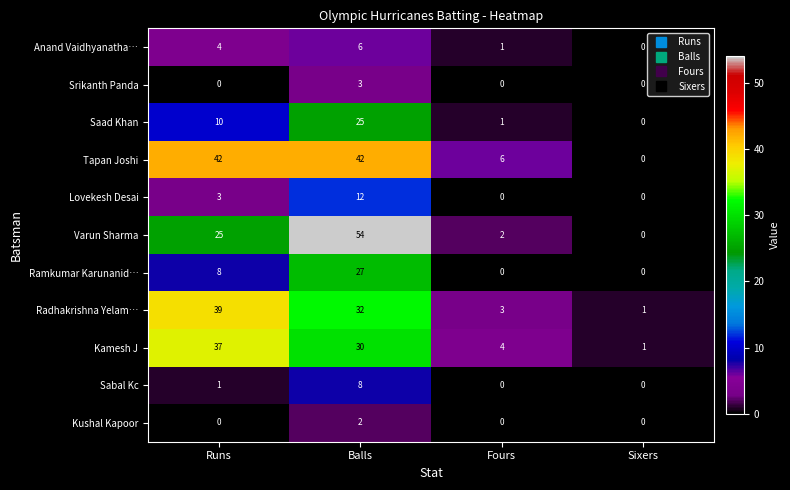

The Saad Khan series shows 0 at Sixers. True or false?

True